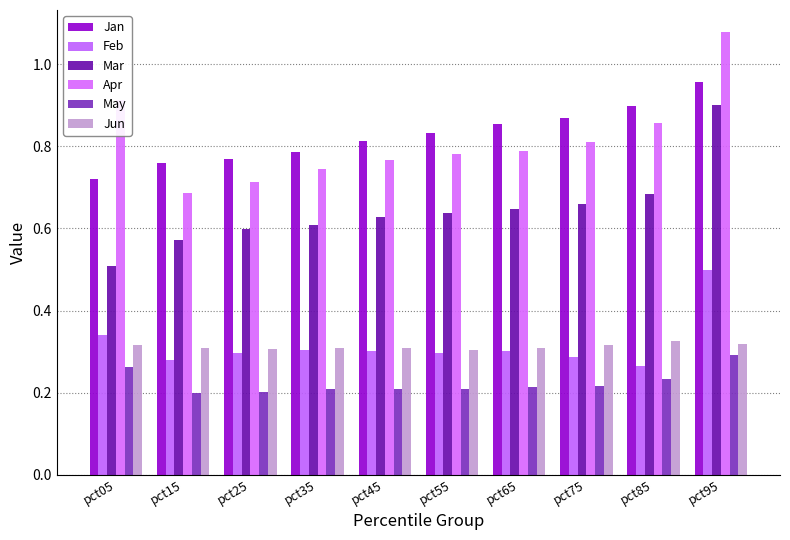

What is the total value across all series at pct75?

3.2